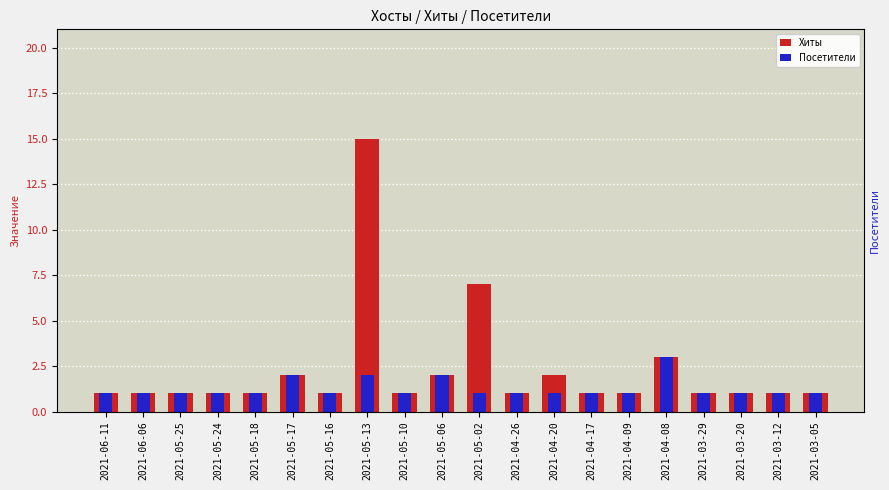

Is it true that Хиты equals 1 at 2021-04-20?

False